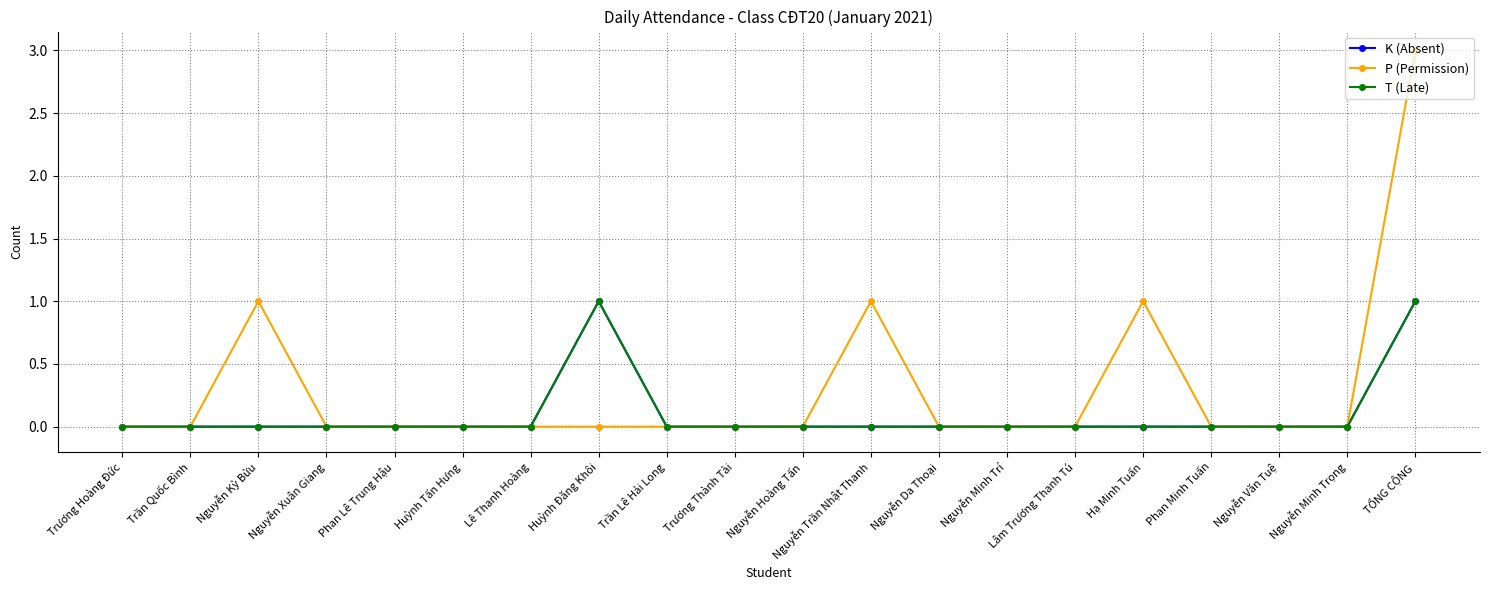

Is this an area chart (filled region under the line)?

No